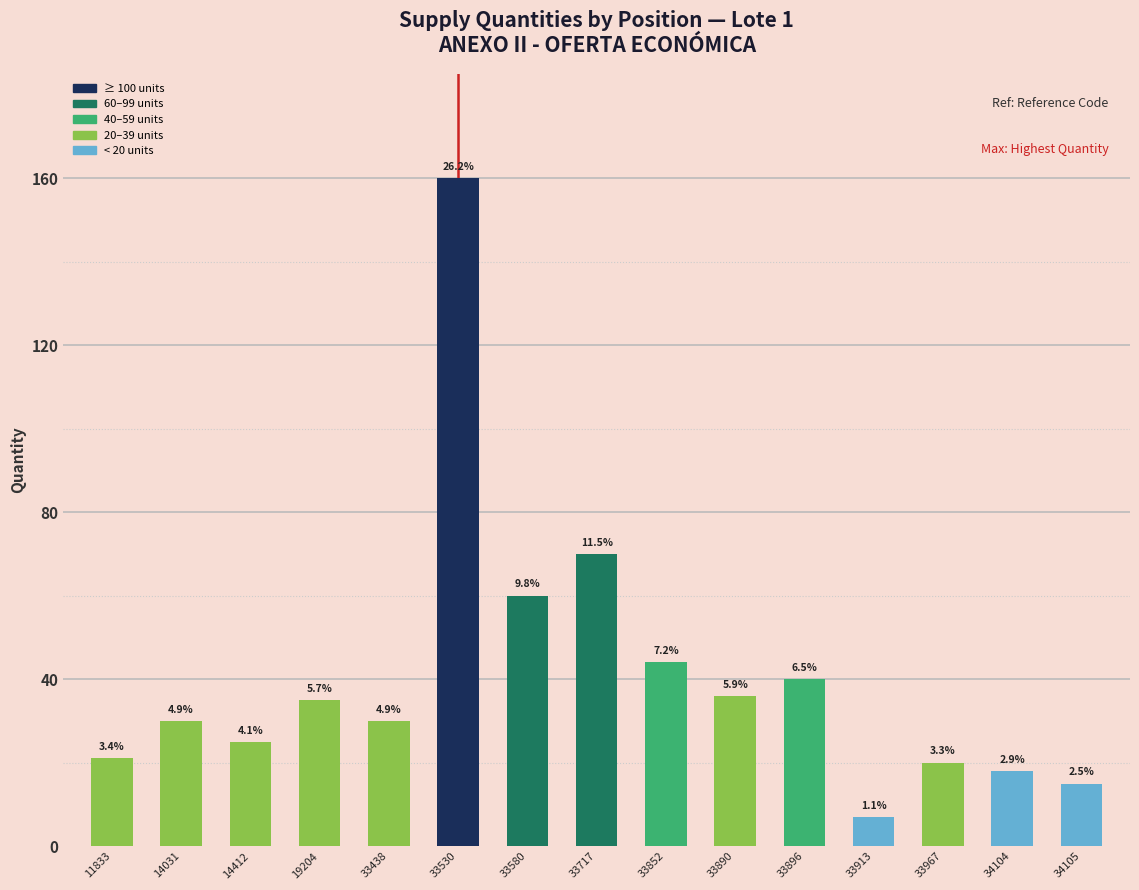

What is the difference between the second highest and minimum values?

63